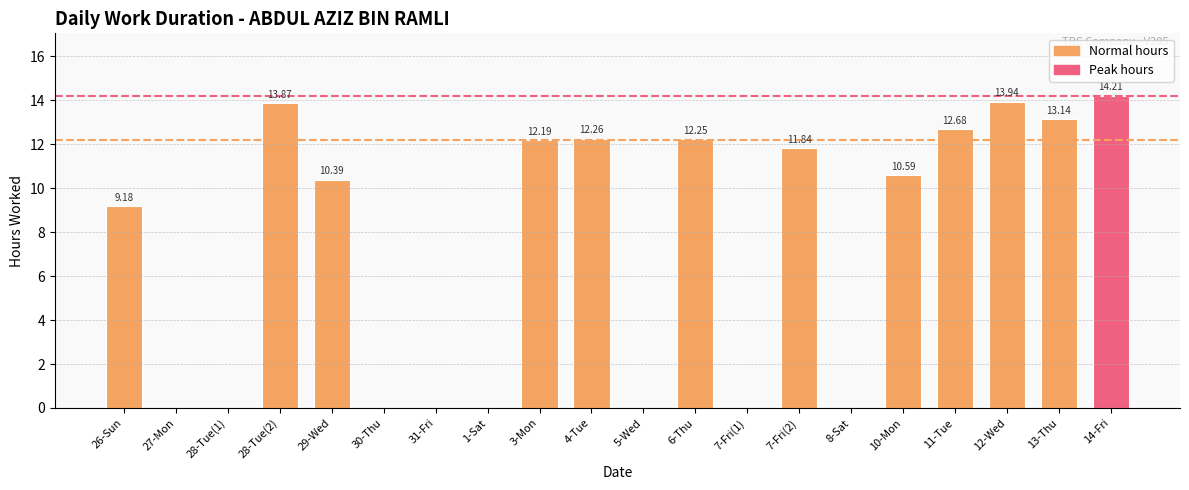

What is the change in value from 28-Tue(1) to 28-Tue(2)?

+13.9